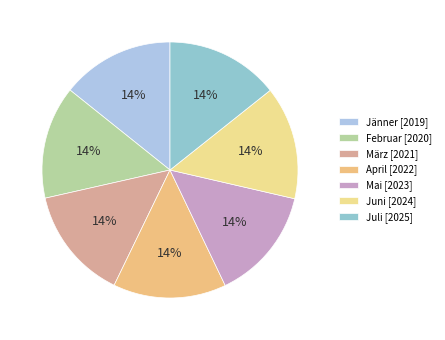

How many slices are in this pie chart?

7